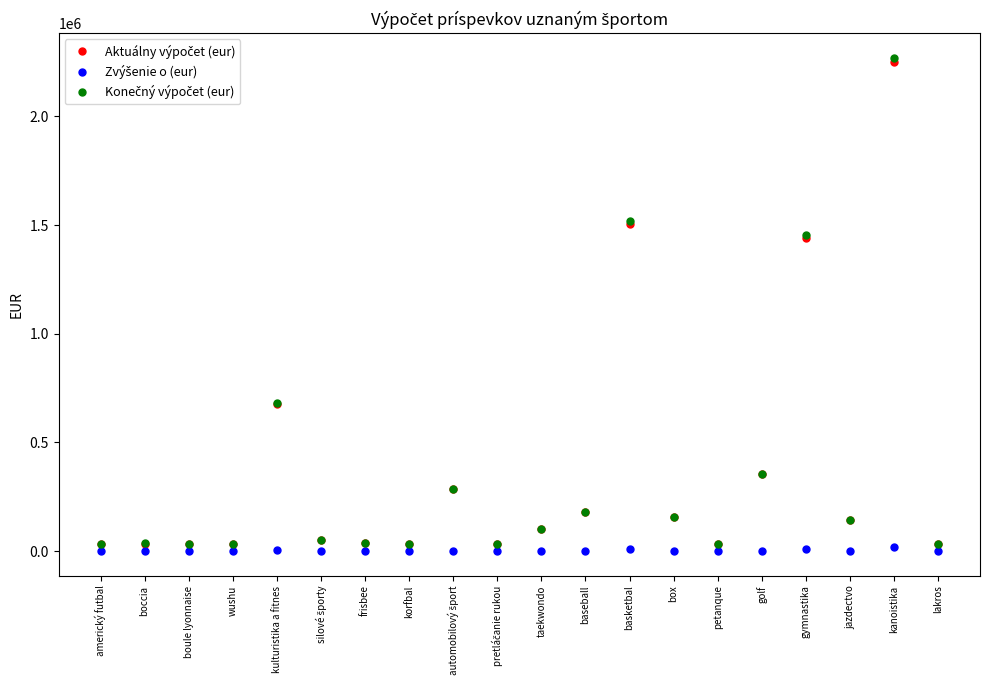

Is this an area chart (filled region under the line)?

No